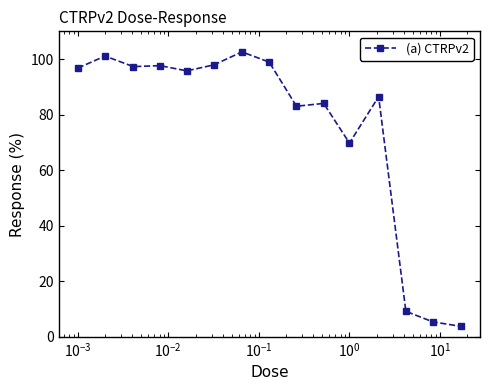

What is the greatest value displayed?

102.6